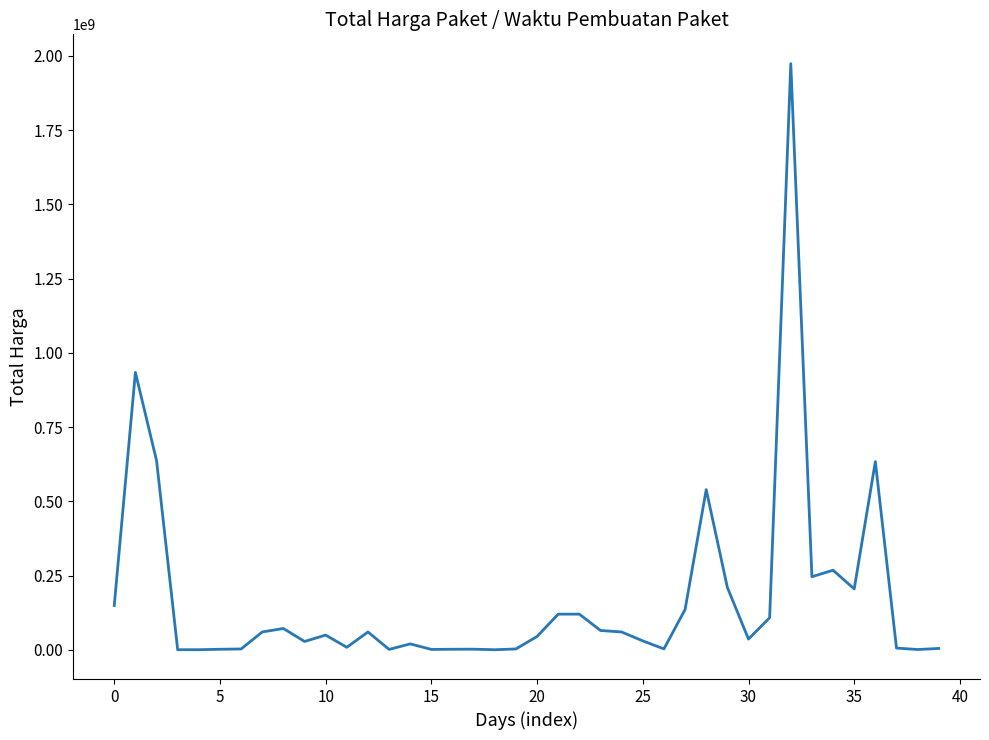

What is the difference between the maximum and minimum values?

1973800000